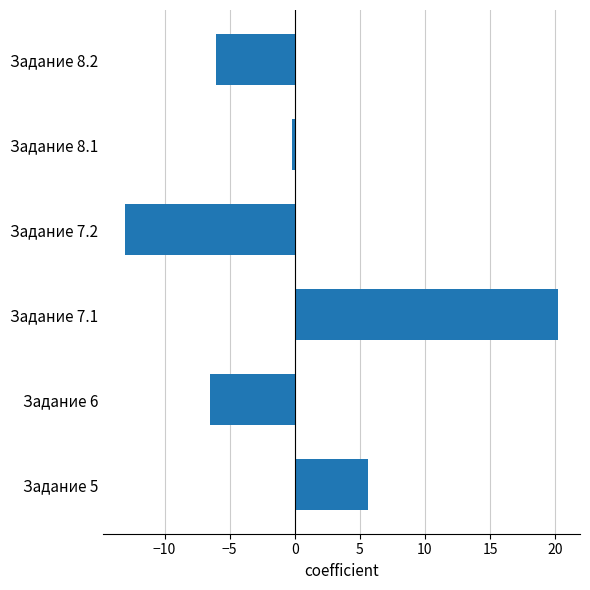

Reading bottom to top, extract all data points from this chart.

5.7	-6.5	20.2	-13.1	-0.2	-6.1